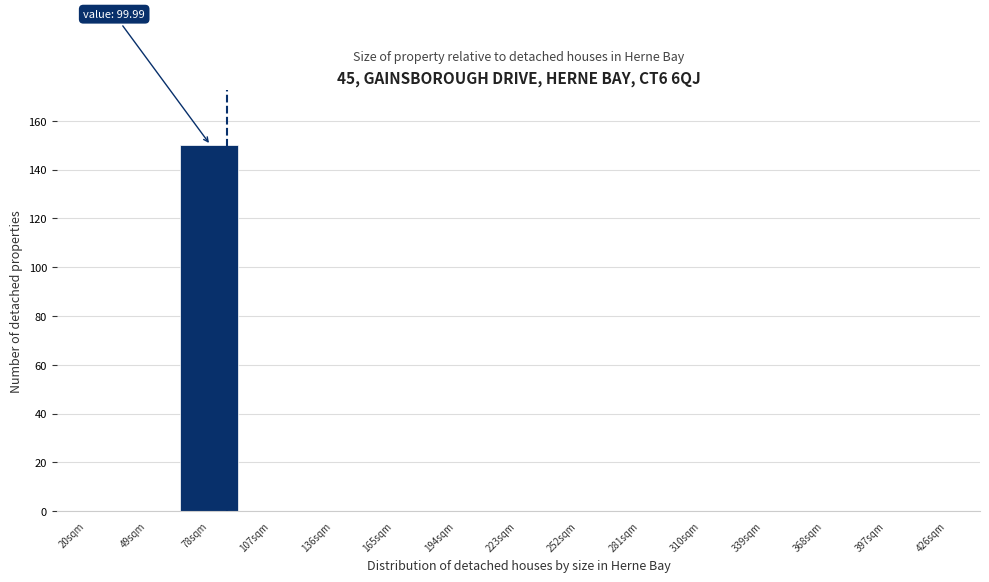

Reading right to left, transcribe all the data shown in this chart.

426sqm=0	397sqm=0	368sqm=0	339sqm=0	310sqm=0	281sqm=0	252sqm=0	223sqm=0	194sqm=0	165sqm=0	136sqm=0	107sqm=0	78sqm=150	49sqm=0	20sqm=0